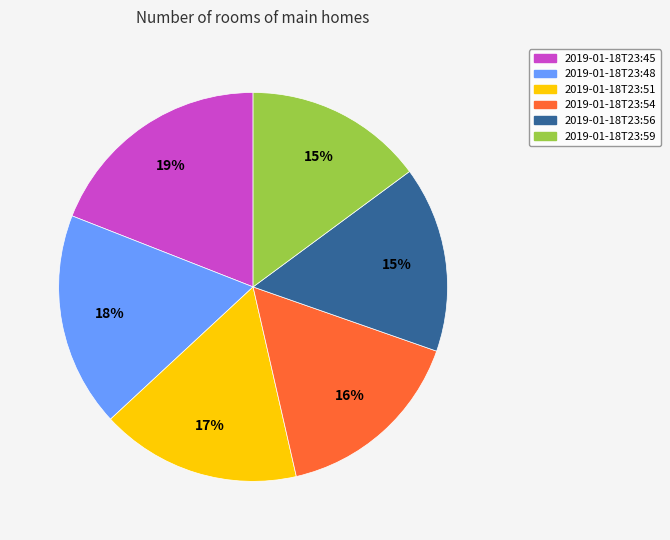

The 2019-01-18T23:45 slice represents 33% of the pie. True or false?

False